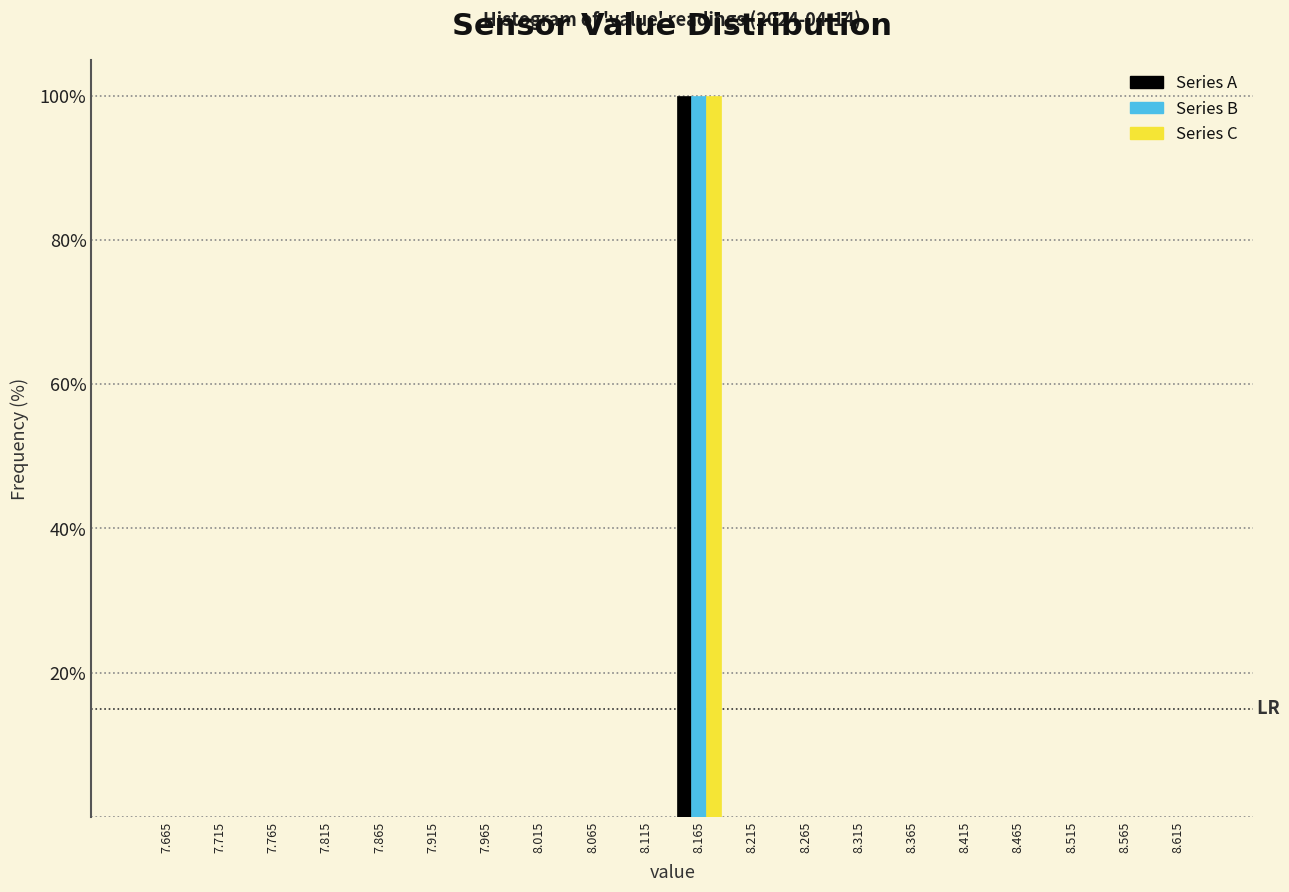

In the Series C series, which range on the x-axis has the tallest bar?

8.14 to 8.19